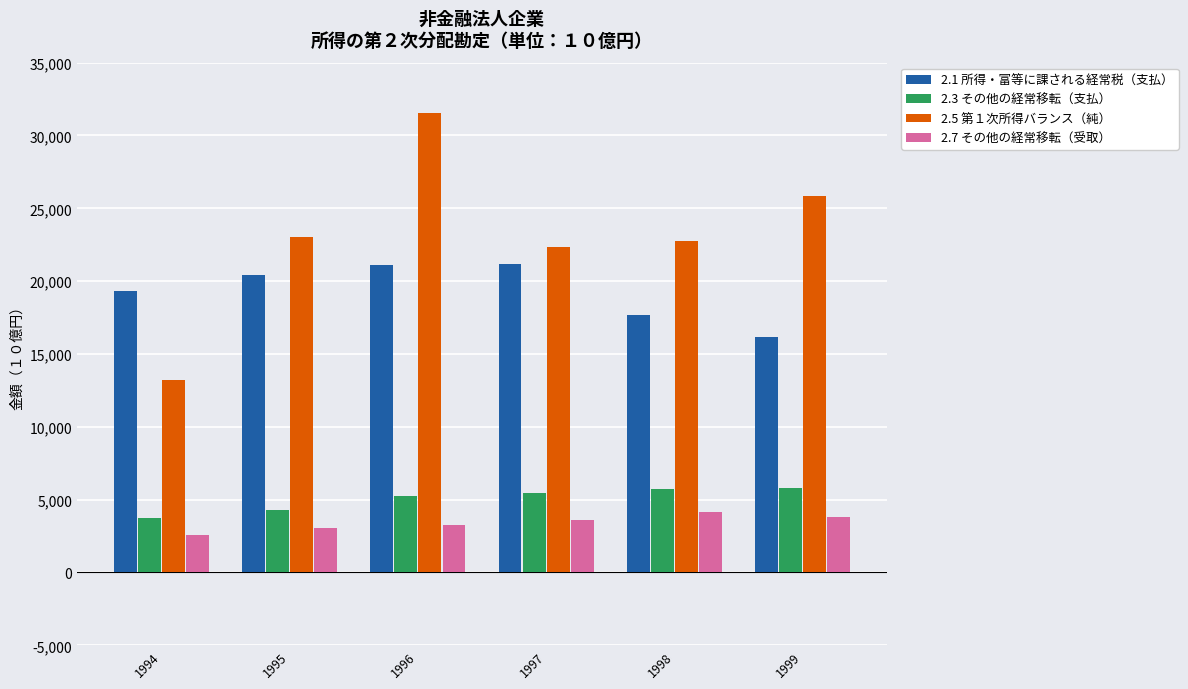

At how many categories does at least one series exceed 21320?

5